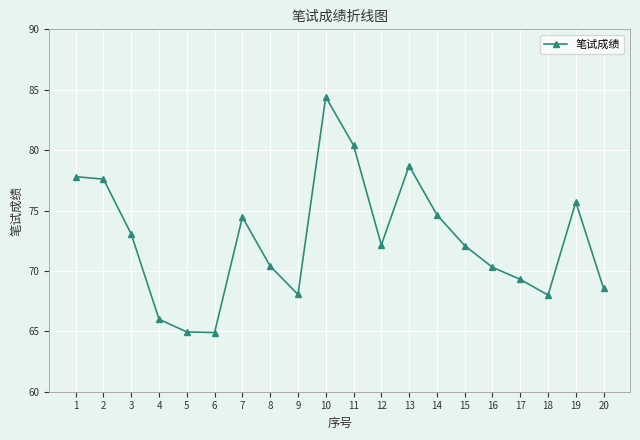

What is the sum of all values?

1451.5